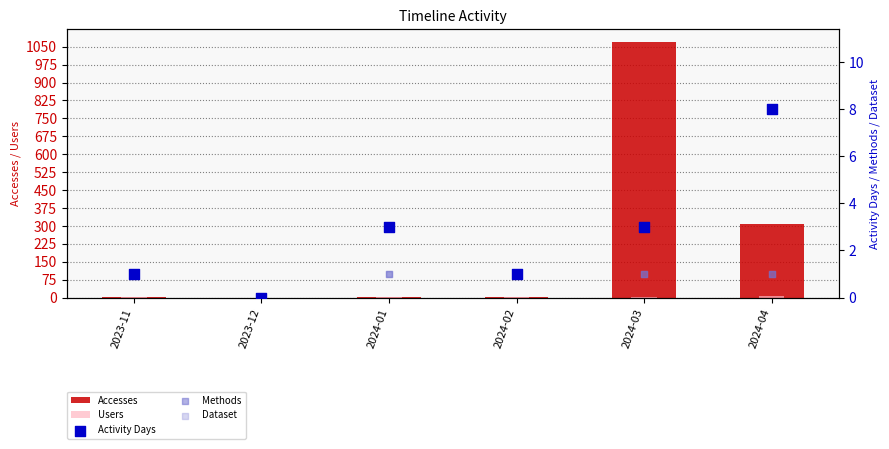

Which series has the largest total across all categories?

Accesses